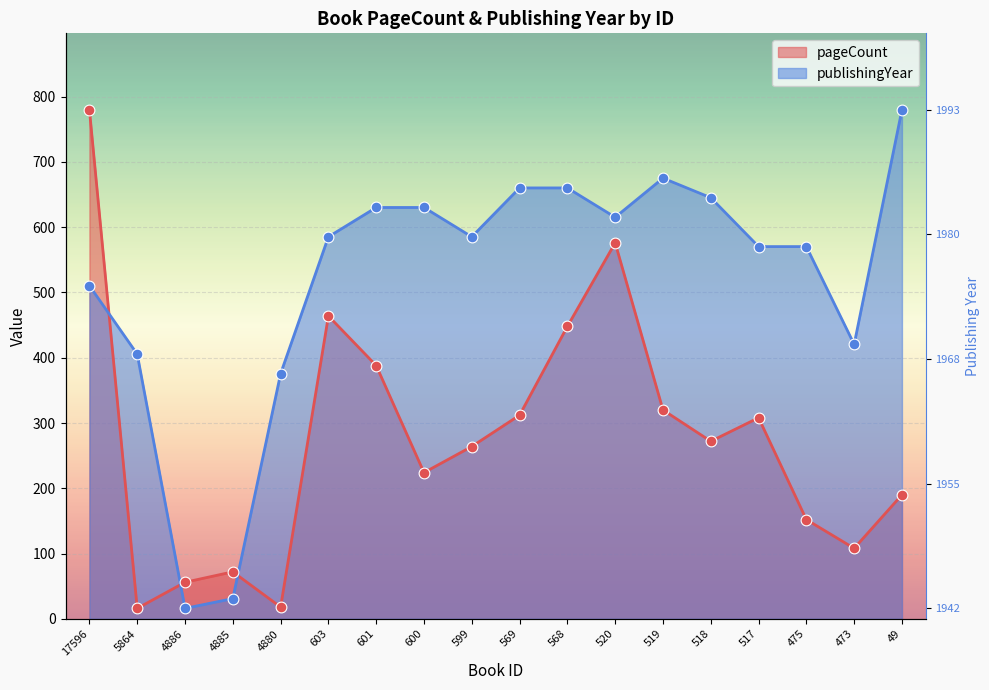

Which series contains the lowest Y value?

pageCount